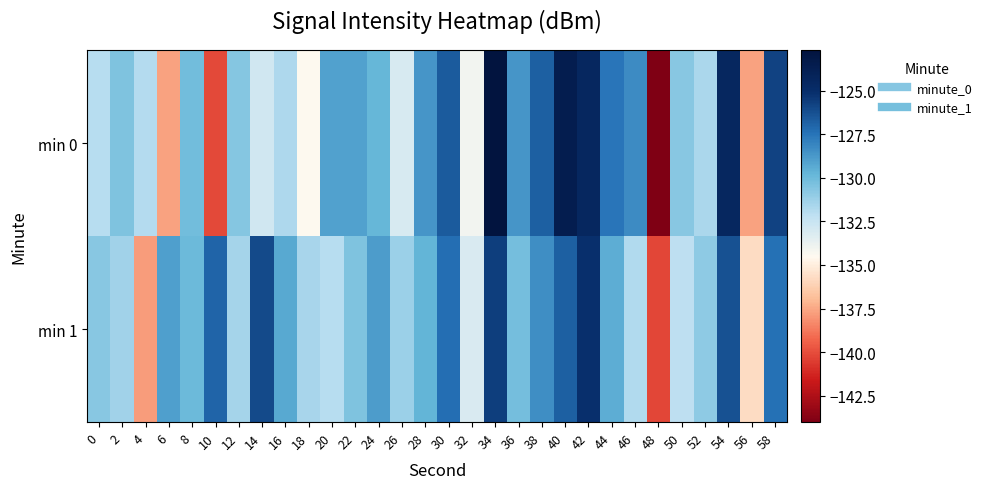

List the series in order of their overall mean, lowest first.

min 0, min 1